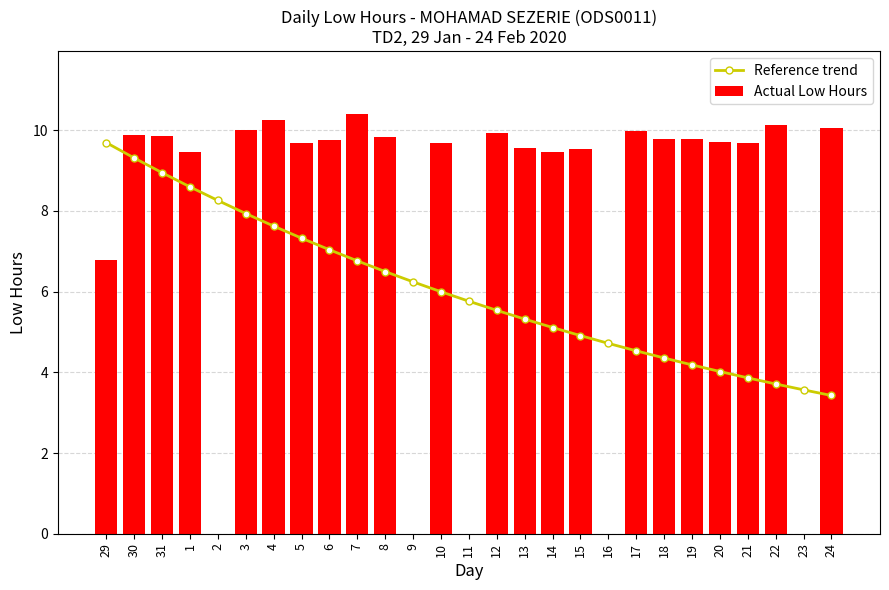

At which category is the sum across all series the highest?

30